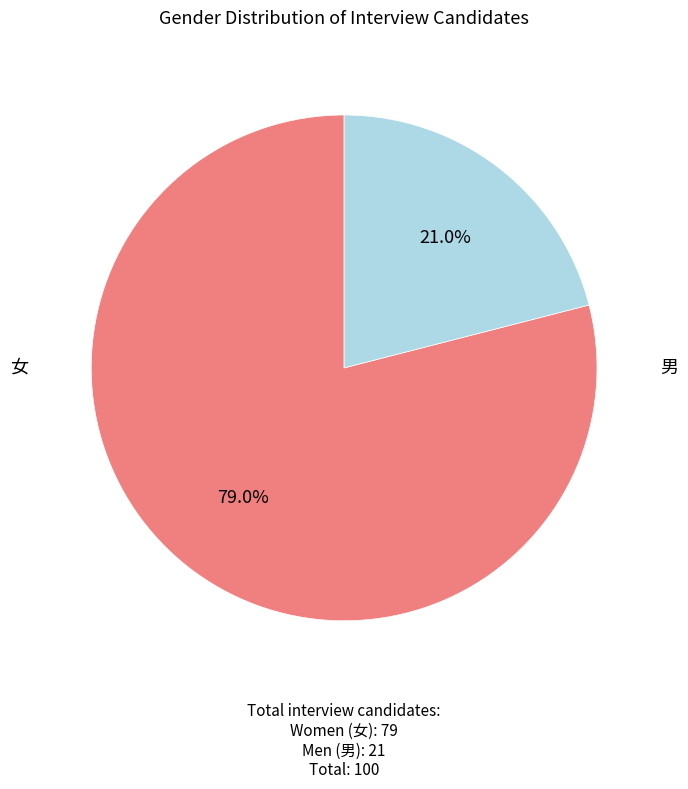

Is there any slice that represents more than half of the pie?

Yes